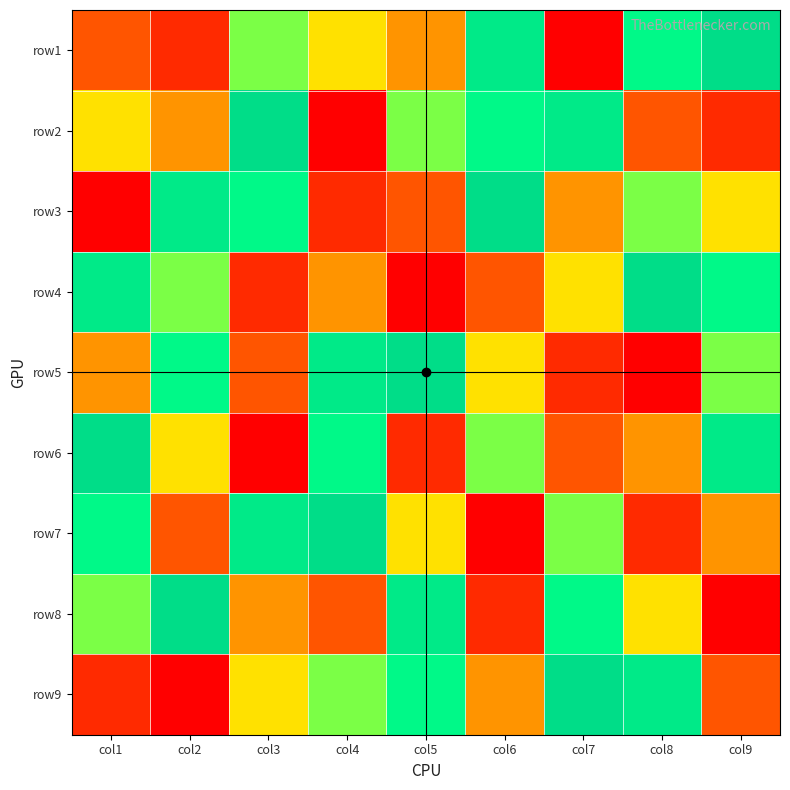

What is the total value across all series at col9?

45